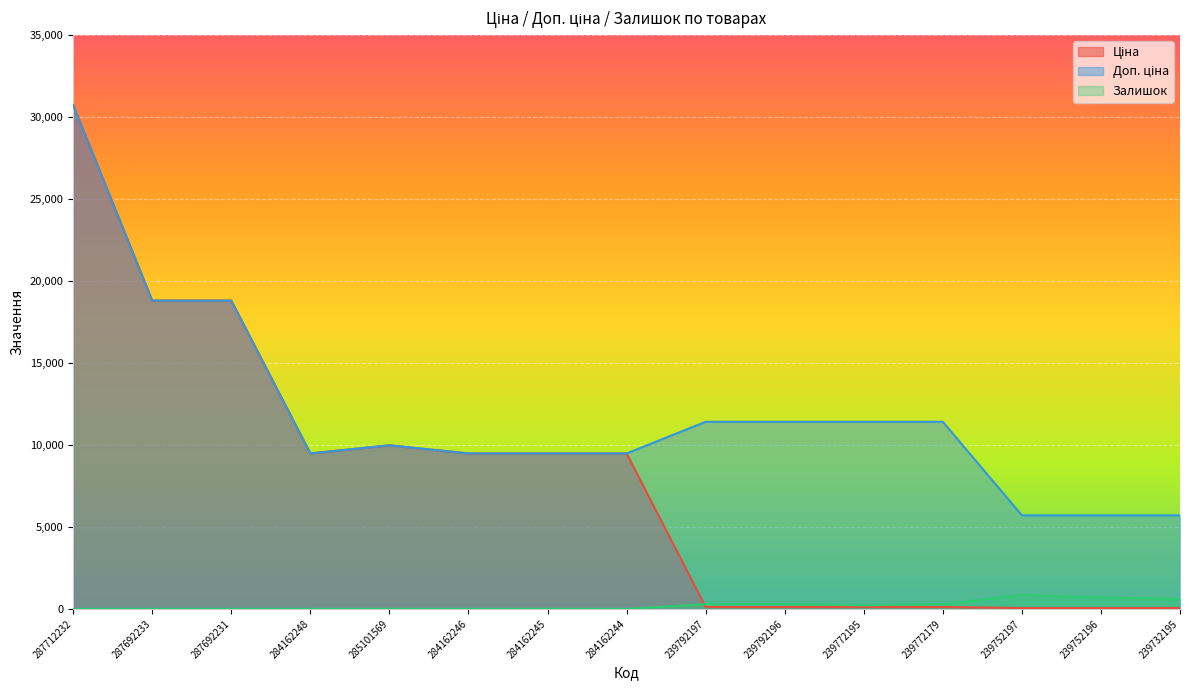

Where is Доп. ціна nearest to the value 18211?

287692233